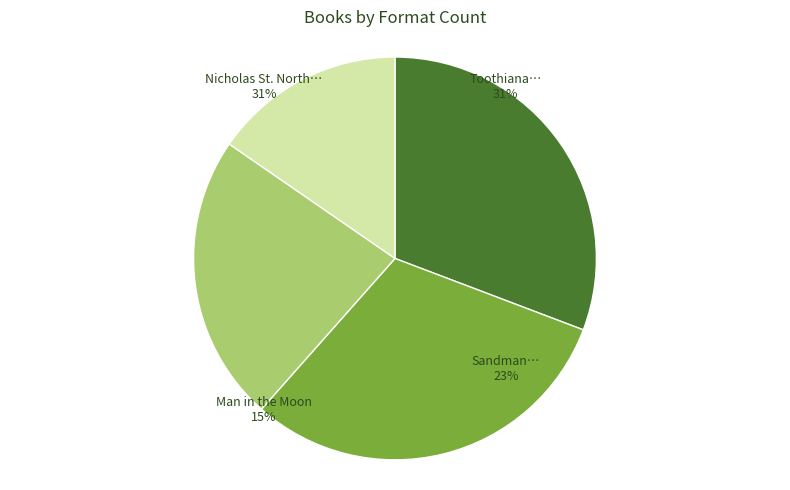

How much of the chart is everything except Sandman and the War of Dreams?

76.9%